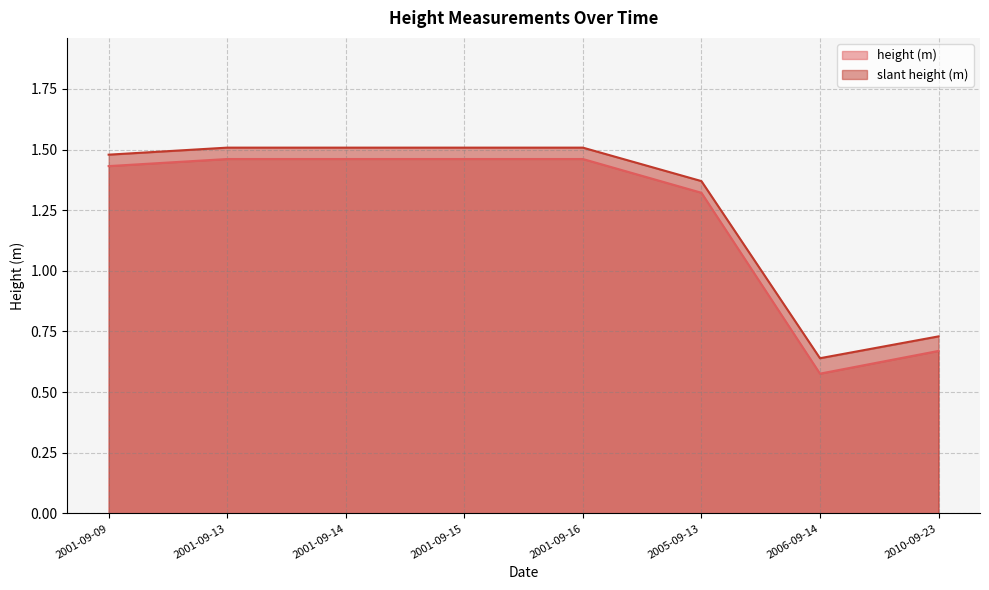

True or false: height (m) has more than 0 points higher than both neighbors.

False